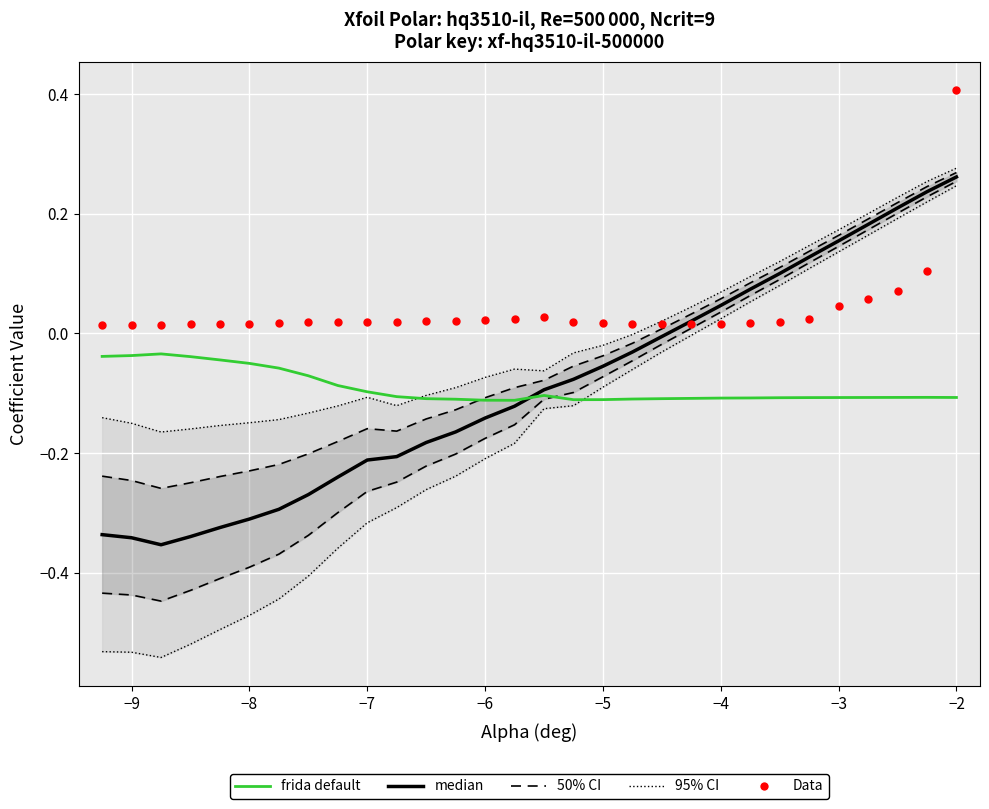

At how many categories does at least one series exceed 0?

30